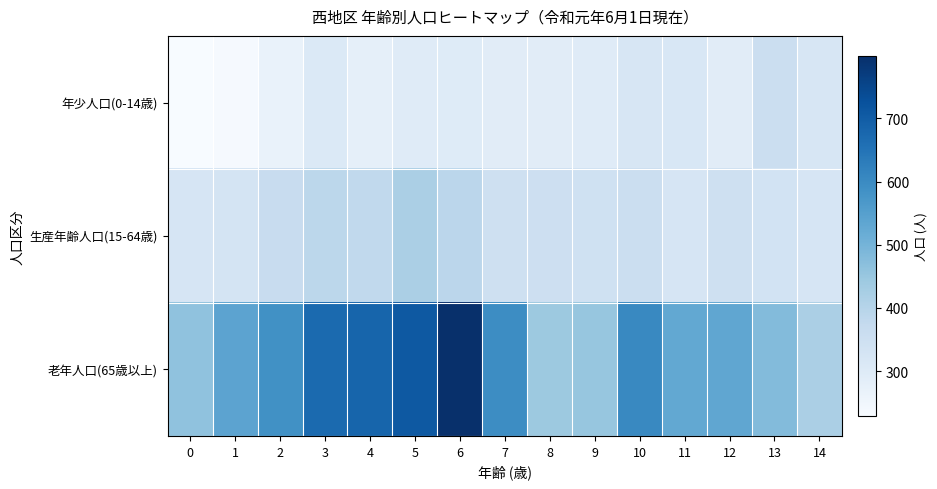

Between 4 and 13, which series saw the biggest shift?

老年人口(65歳以上)